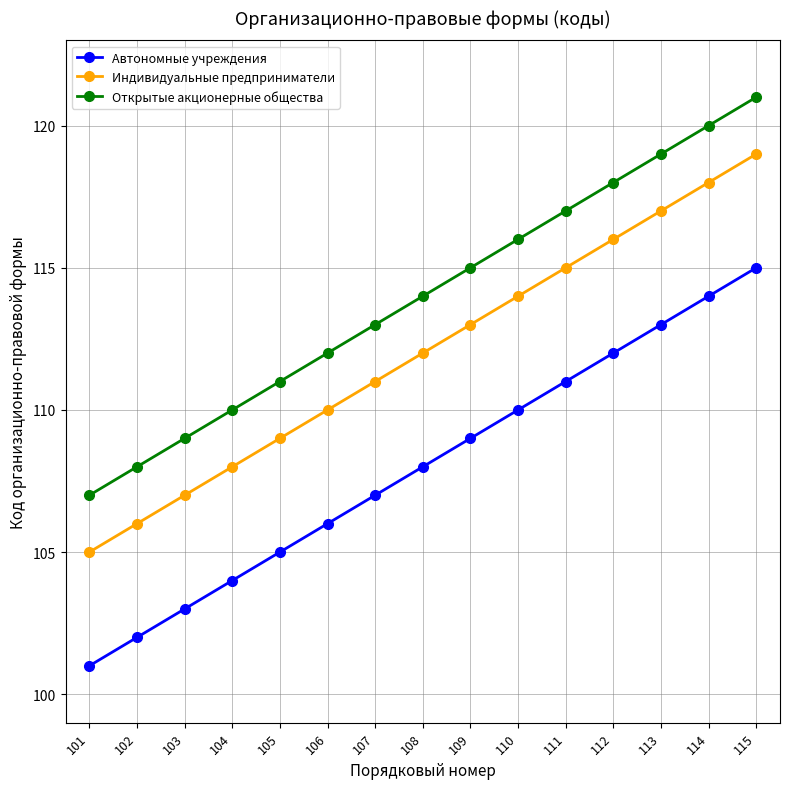

True or false: Автономные учреждения and Открытые акционерные общества cross at least once.

False